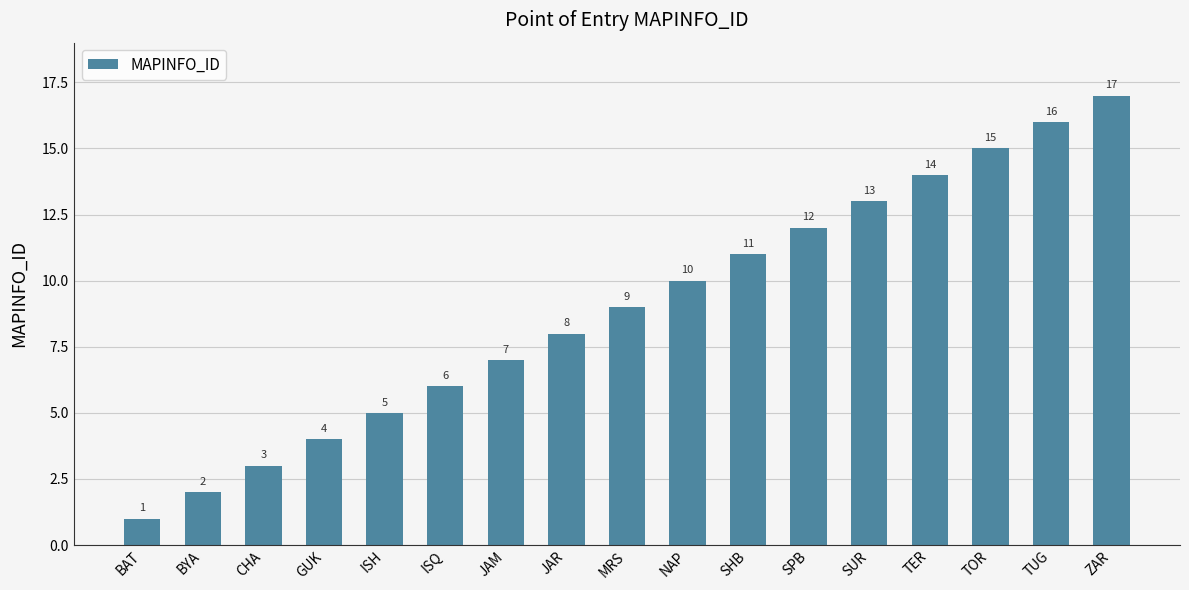

What is the value of the 7th bar from the left?

7